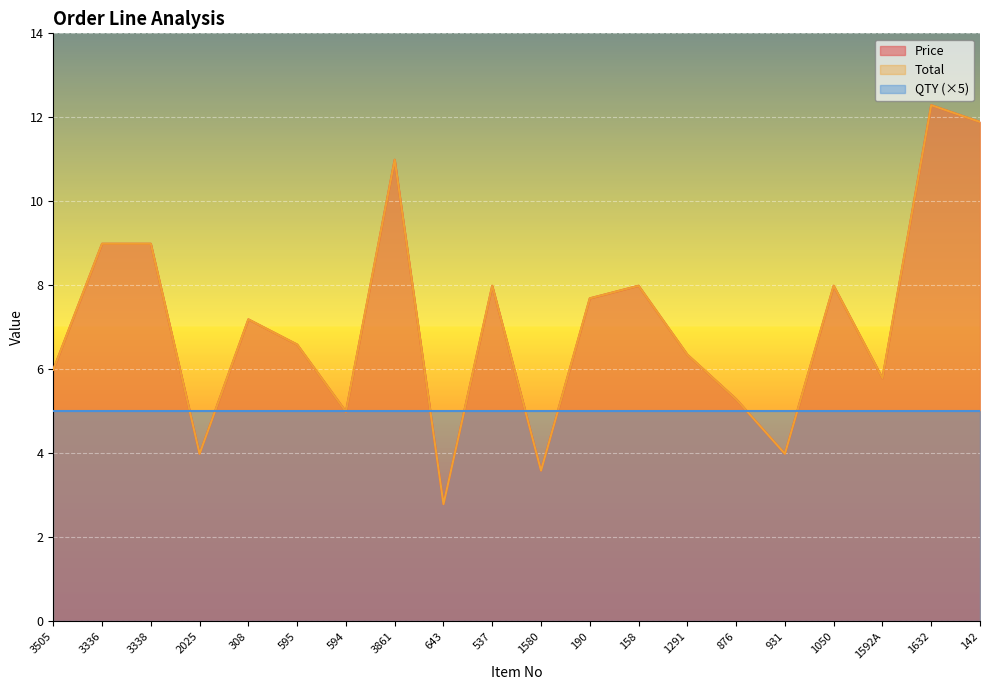

Rank the categories by Price value from highest to lowest.

1632, 142, 3861, 3336, 3338, 537, 158, 1050, 190, 308, 595, 1291, 3505, 1592A, 876, 594, 2025, 931, 1580, 643